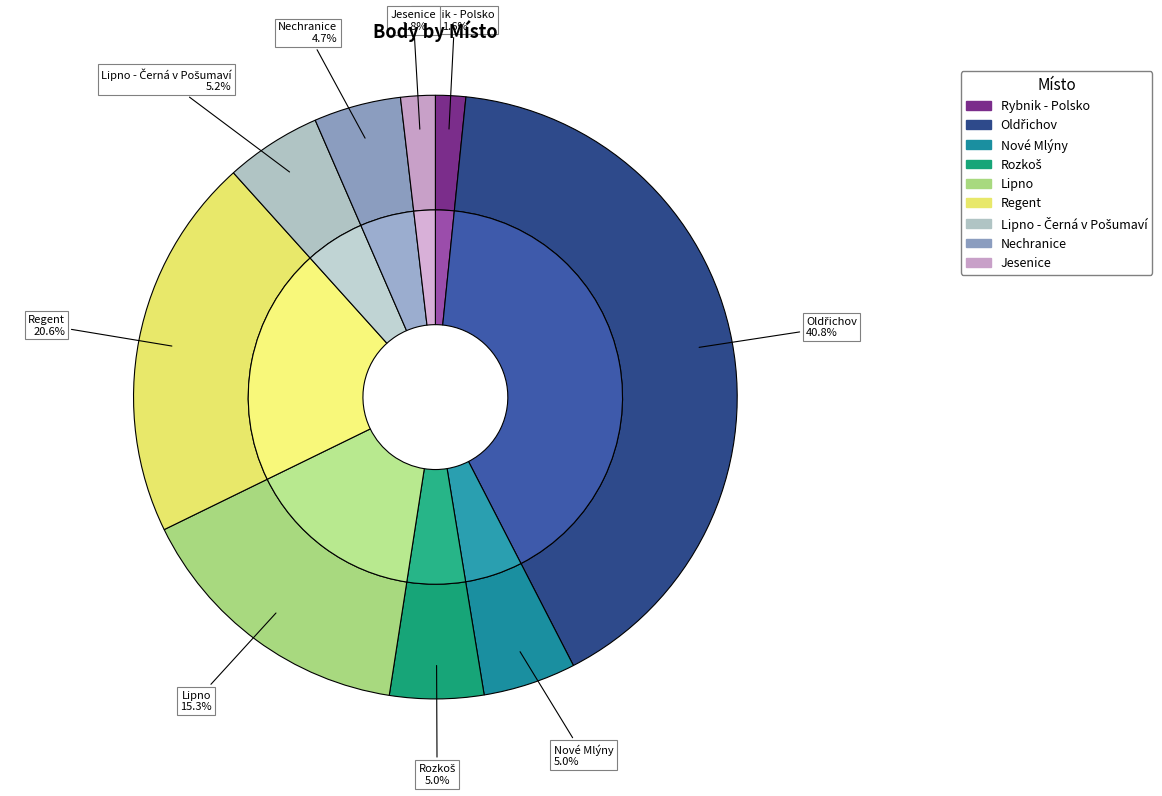

What percentage is the Oldřichov slice, to the nearest percent?

41%